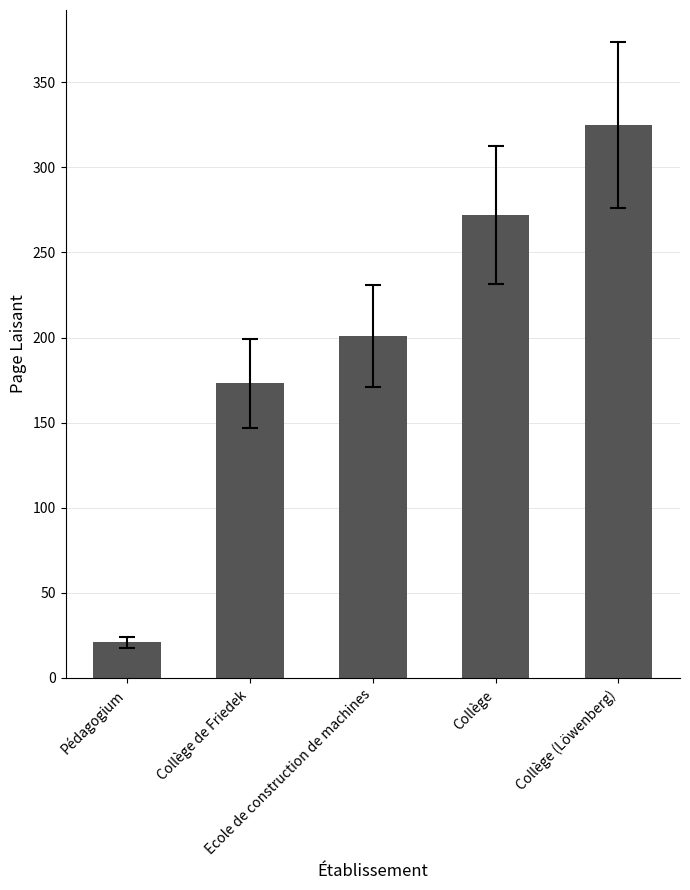

What value does the data have at Ecole de construction de machines, to the nearest 50?

200